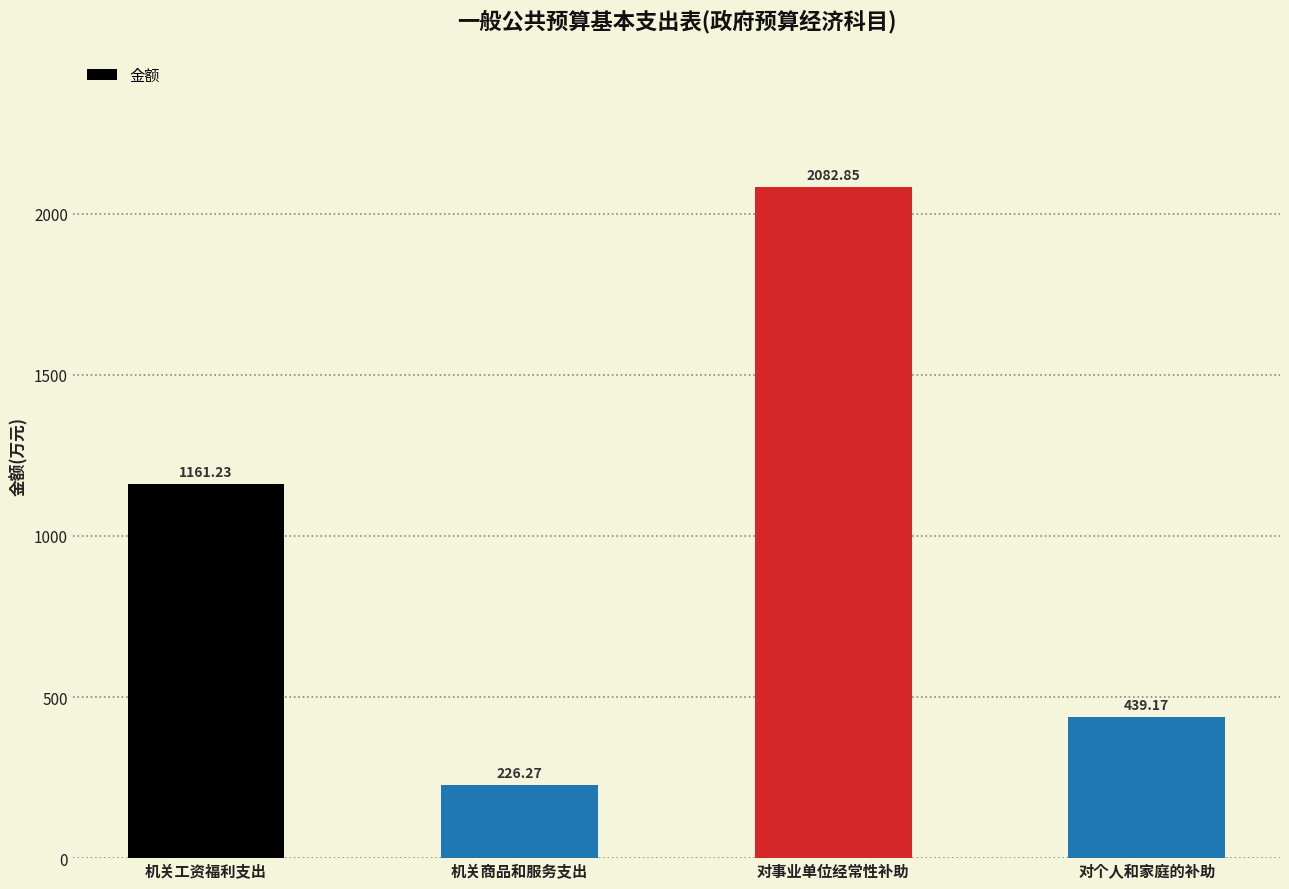

What is the label of the 3rd bar from the right?

机关商品和服务支出